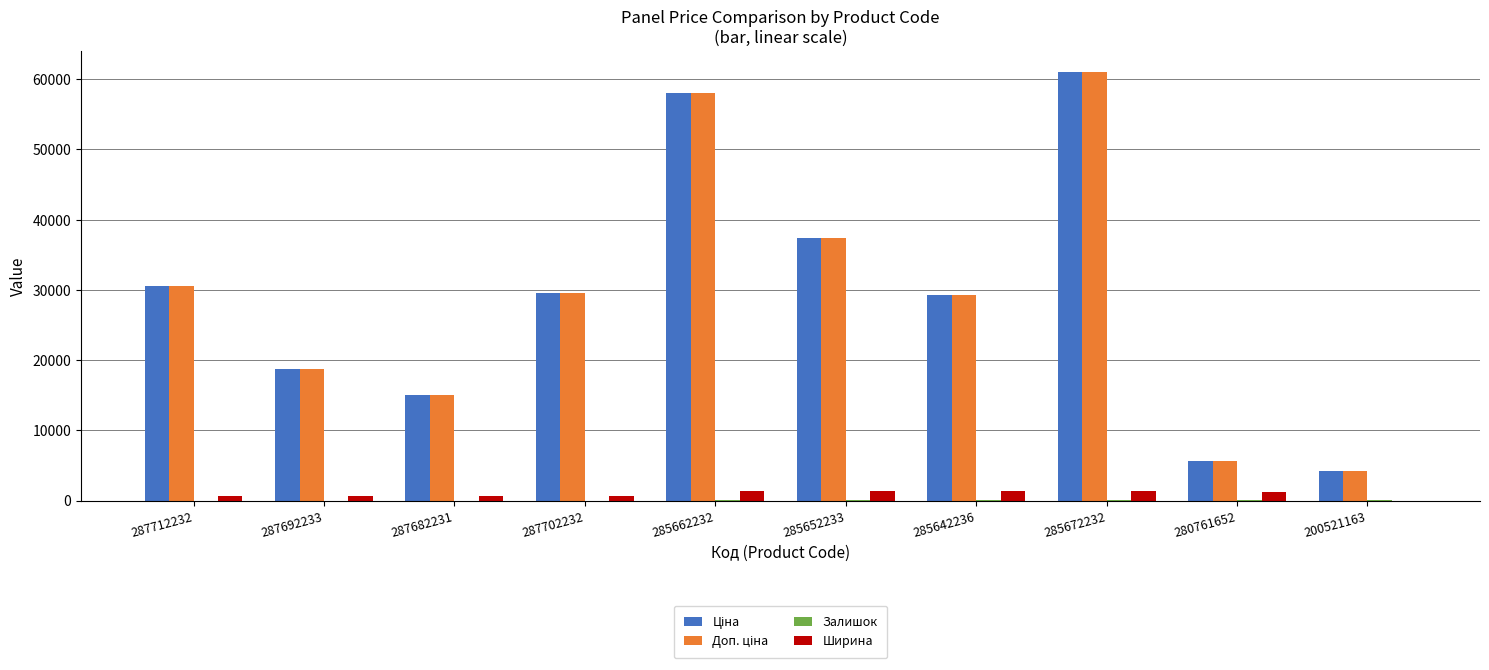

Are the bars grouped side by side (vs. stacked)?

Yes